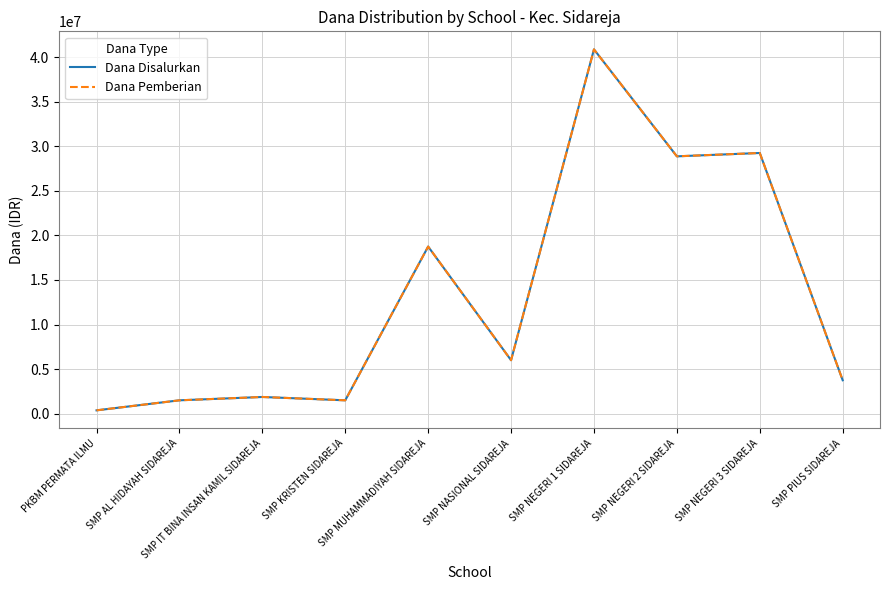

Does the chart display data point markers on the line(s)?

No